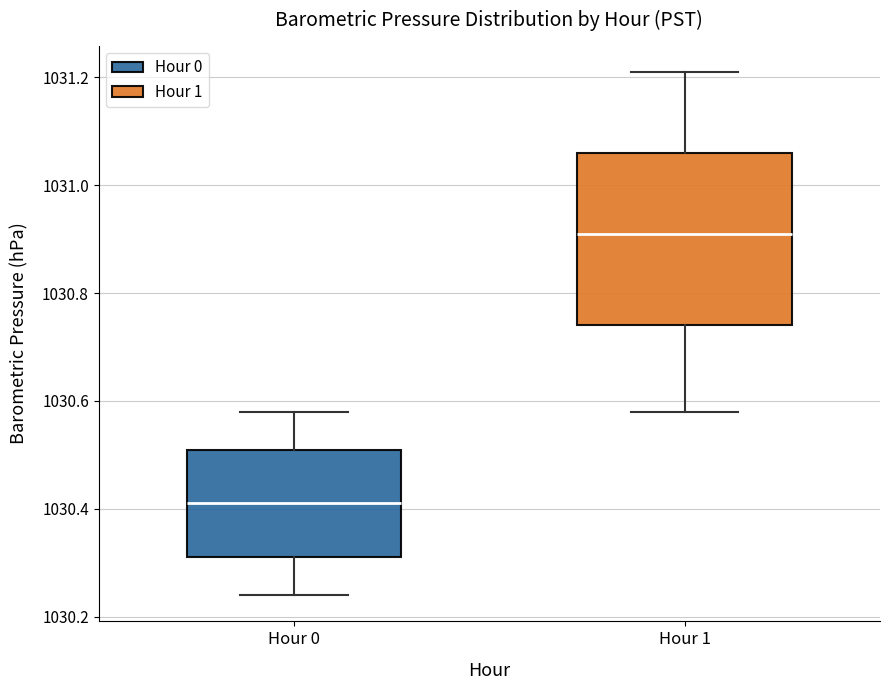

Reading left to right, read every box against the y-axis: the position of its median line, the range the box covers, and the ends of its whiskers. The values are not printed on the chart, so give them approximately, as read against the axis.

Hour 0: median 1030.42, box 1030.32 to 1030.52, whiskers 1030.24 to 1030.58
Hour 1: median 1030.92, box 1030.74 to 1031.06, whiskers 1030.58 to 1031.22